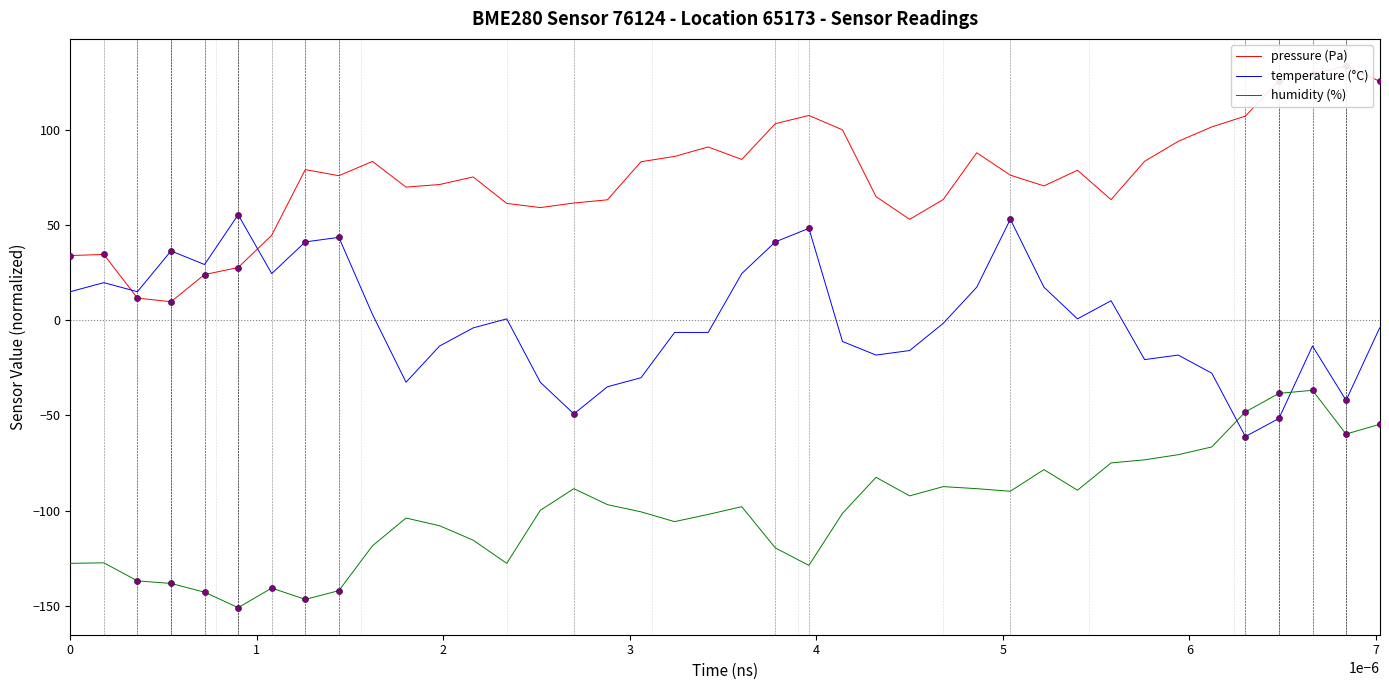

Which series reaches the maximum Y coordinate?

pressure (Pa)